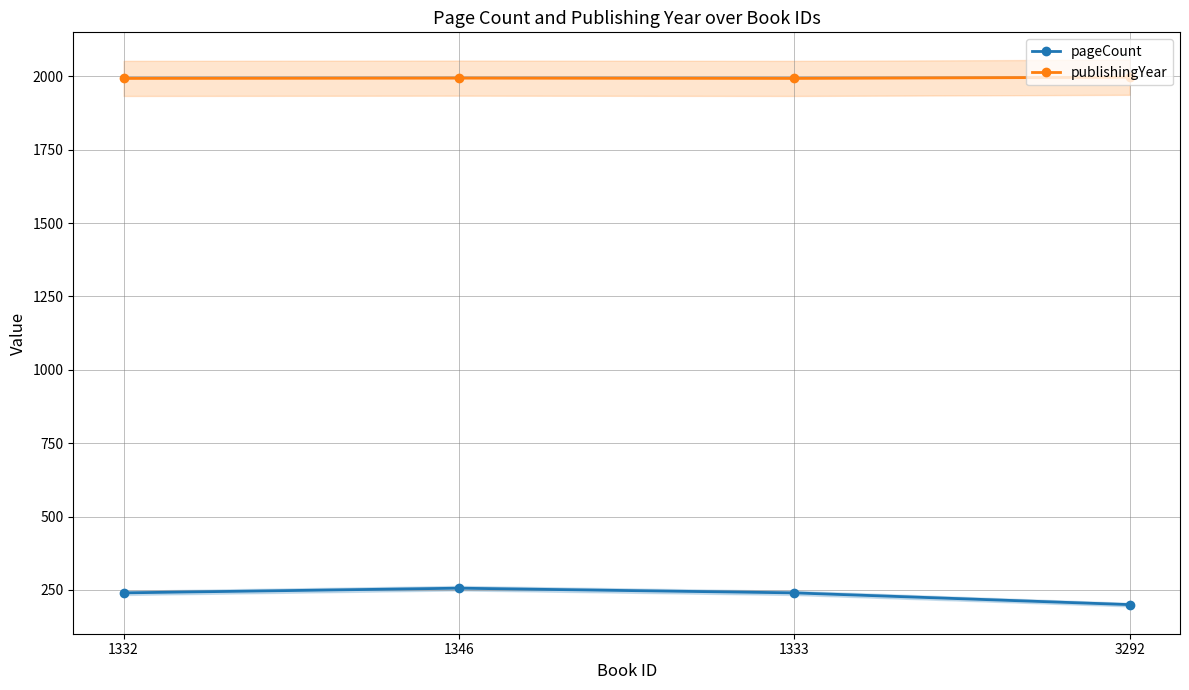

True or false: publishingYear and pageCount cross at least once.

False